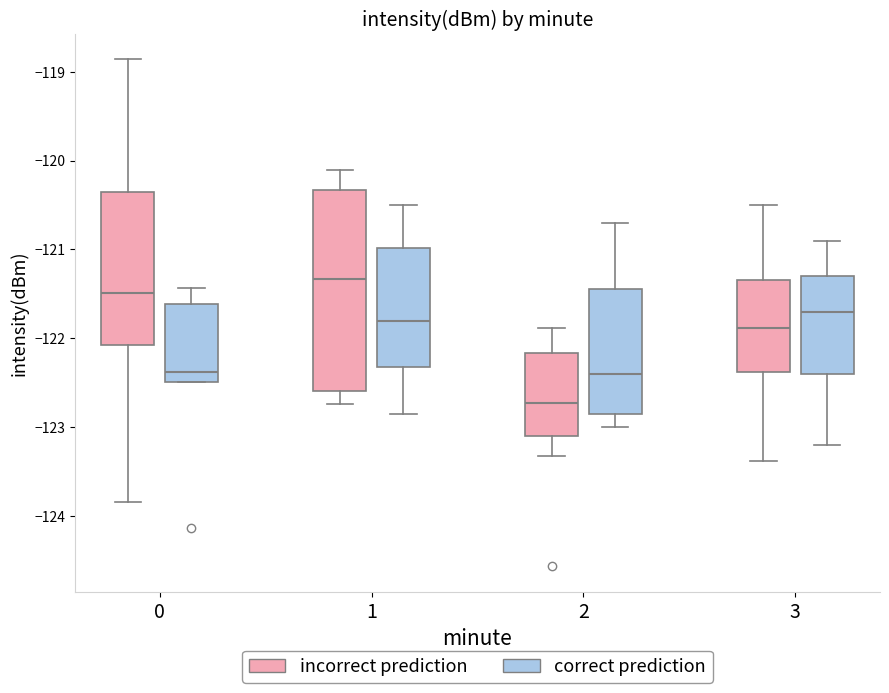

Which box's median line is the highest?

1 (incorrect prediction)